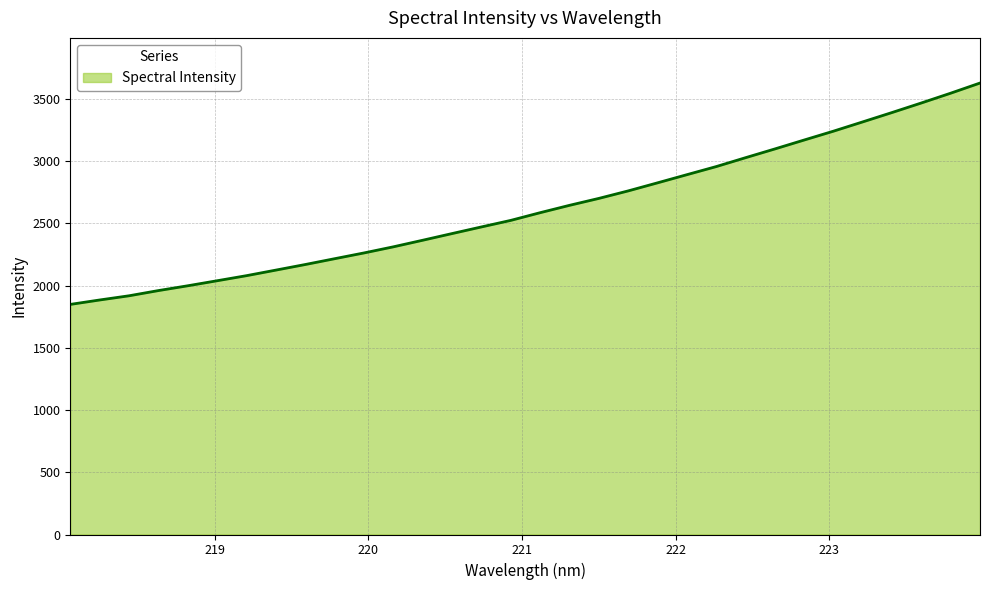

What is the maximum value shown in the chart?

3627.7